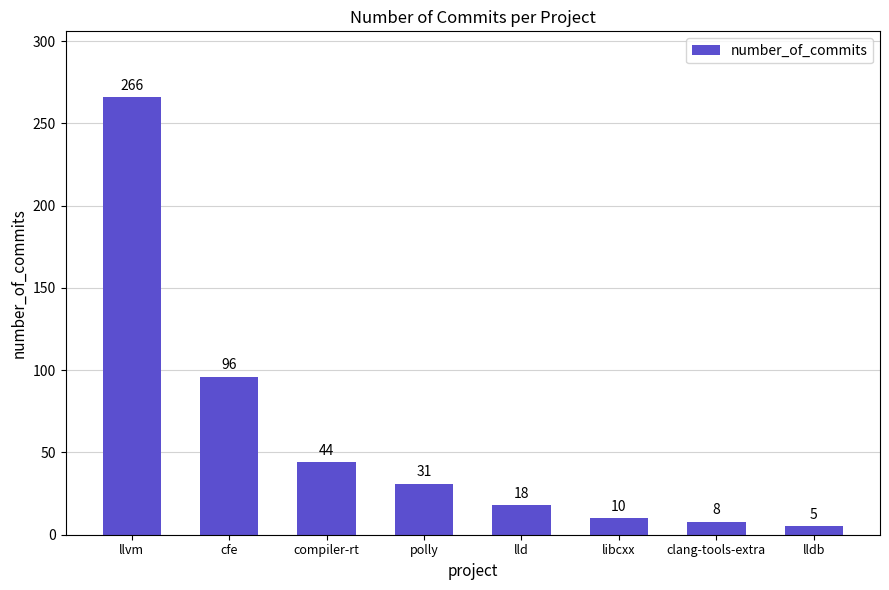

How many bars are there in total?

8